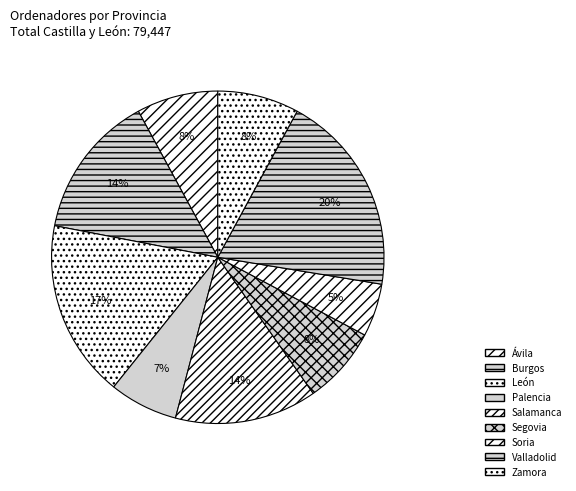

What percentage is the Palencia slice, to the nearest percent?

7%